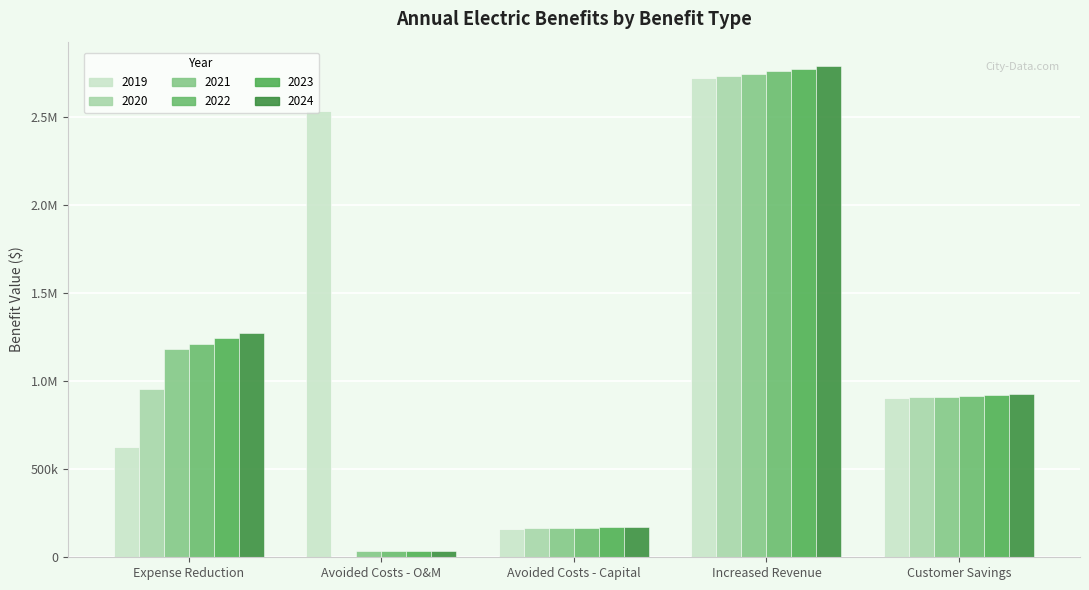

Which series has the largest total across all categories?

2019